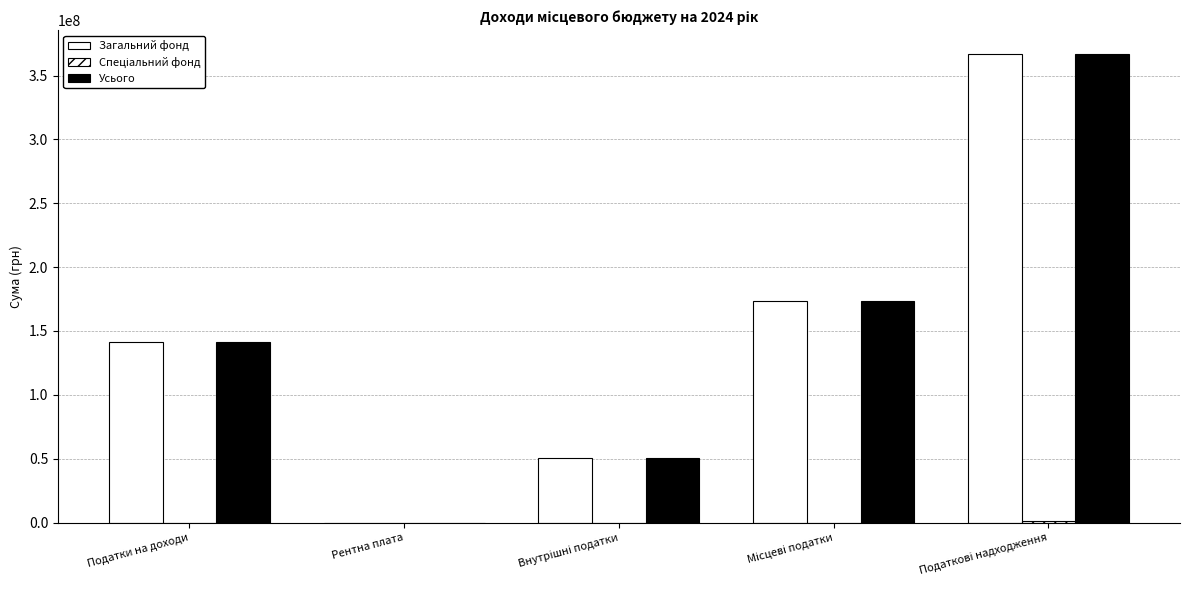

Reading right to left, transcribe all the data shown in this chart.

Загальний фонд: 367012741	173822129	50674310	16779	141172523
Спеціальний фонд: 1327000	0	0	0	0
Усього: 367012741	173822129	50674310	16779	141172523